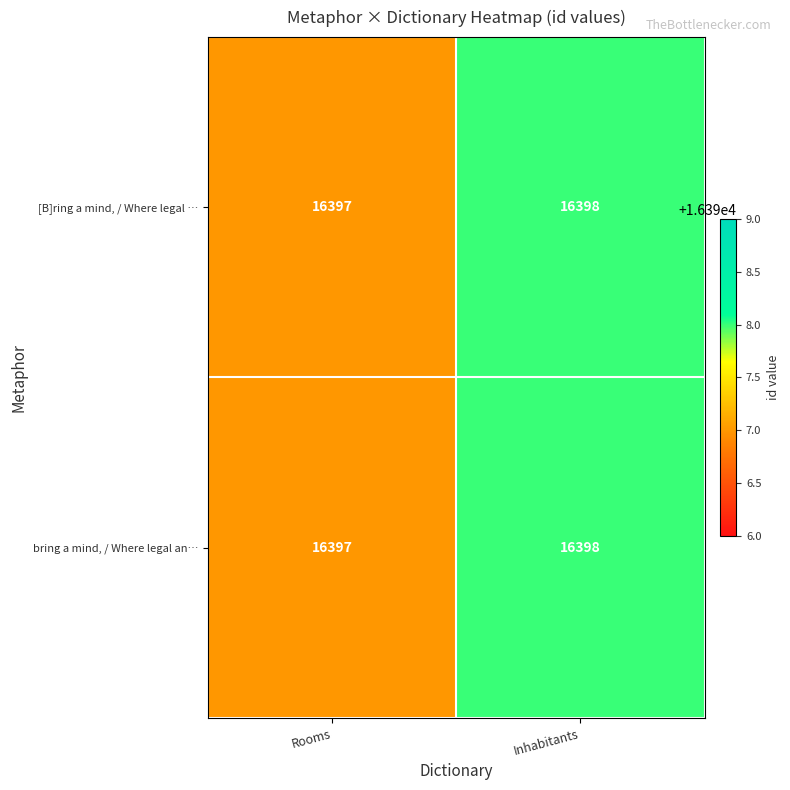

Reading left to right, list all the values displayed in this chart.

[B]ring a mind, / Where legal …: 16397	16398
bring a mind, / Where legal an…: 16397	16398